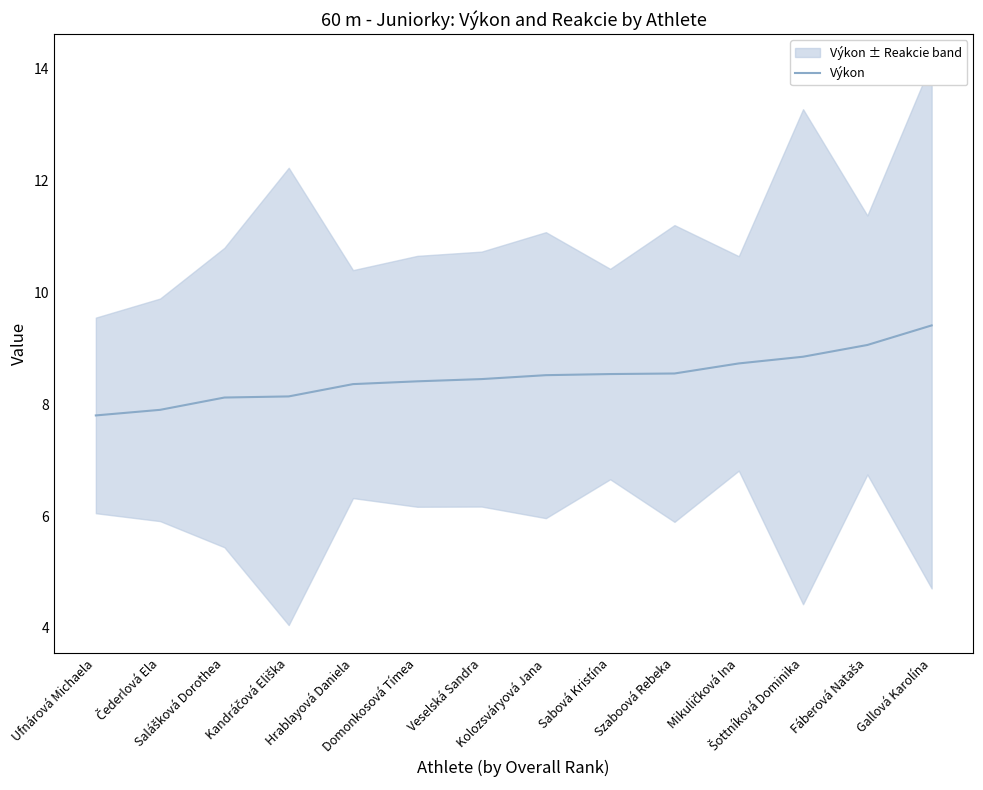

Which label corresponds to the smallest value in the chart?

Ufnárová Michaela